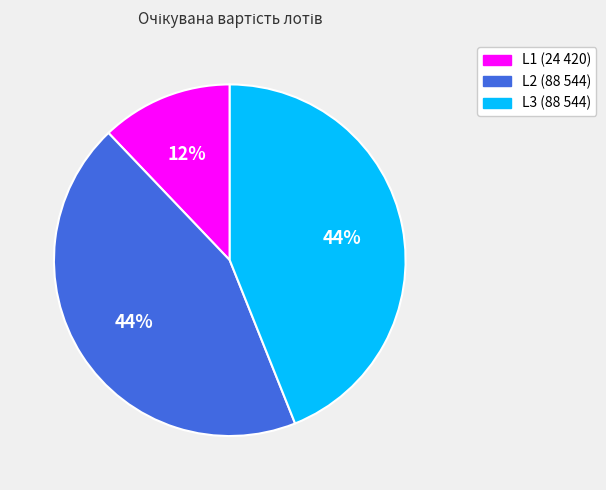

What is the ratio of the value at L1 (24 420) to the value at L2 (88 544)?

0.3